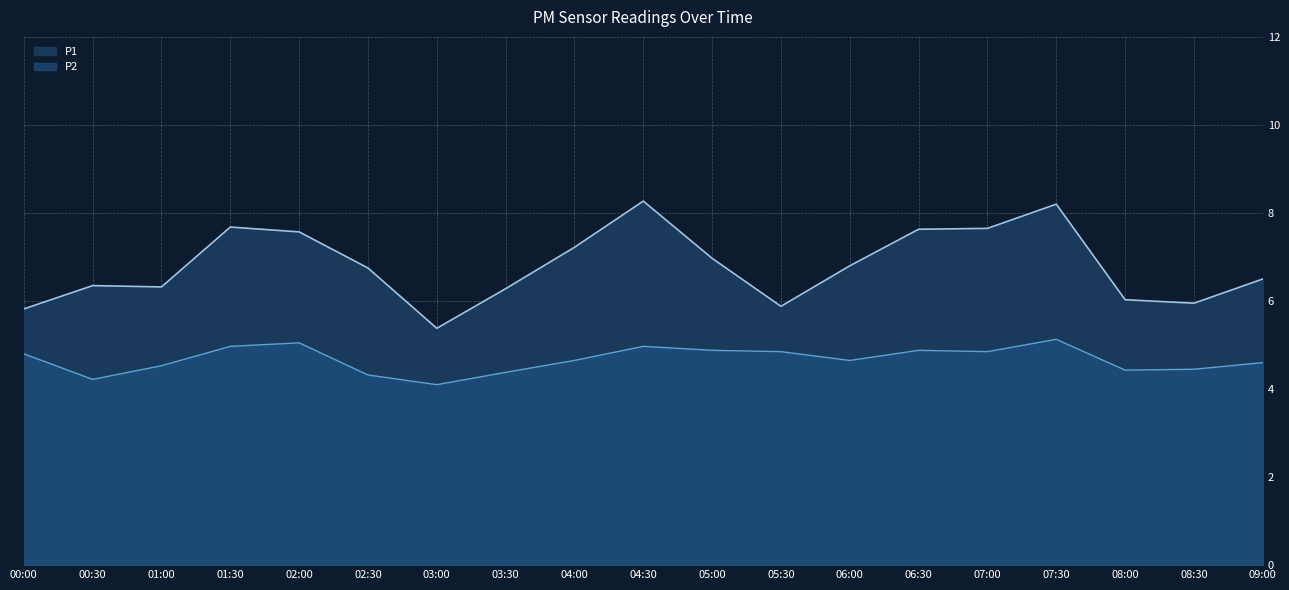

True or false: P2 has a value of 6.7 at 01:00.

False